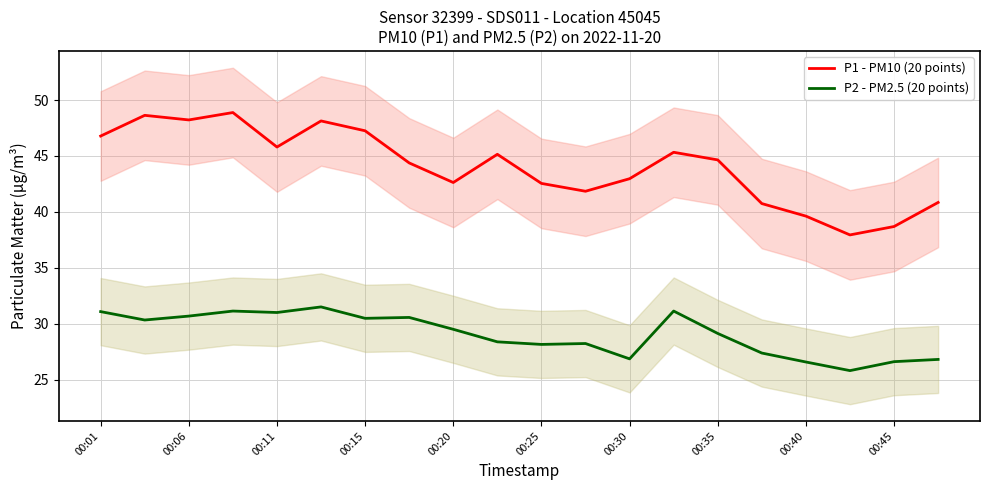

Reading left to right, extract all data points from this chart.

P1 - PM10 (20 points): 46.8	48.6	48.2	48.9	45.8	48.1	47.2	44.4	42.6	45.1	42.5	41.9	43.0	45.3	44.6	40.8	39.6	38.0	38.7	40.9
P2 - PM2.5 (20 points): 31.1	30.4	30.7	31.1	31.0	31.5	30.5	30.6	29.5	28.4	28.2	28.2	26.9	31.1	29.1	27.4	26.6	25.8	26.6	26.8